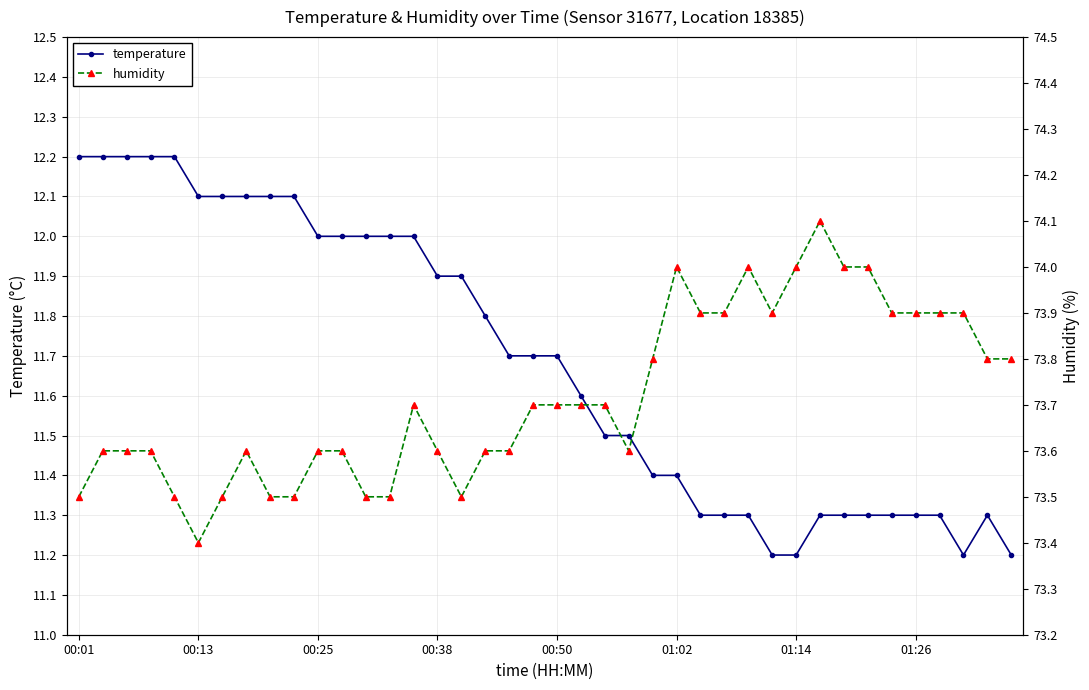

True or false: humidity and temperature cross at least once.

False